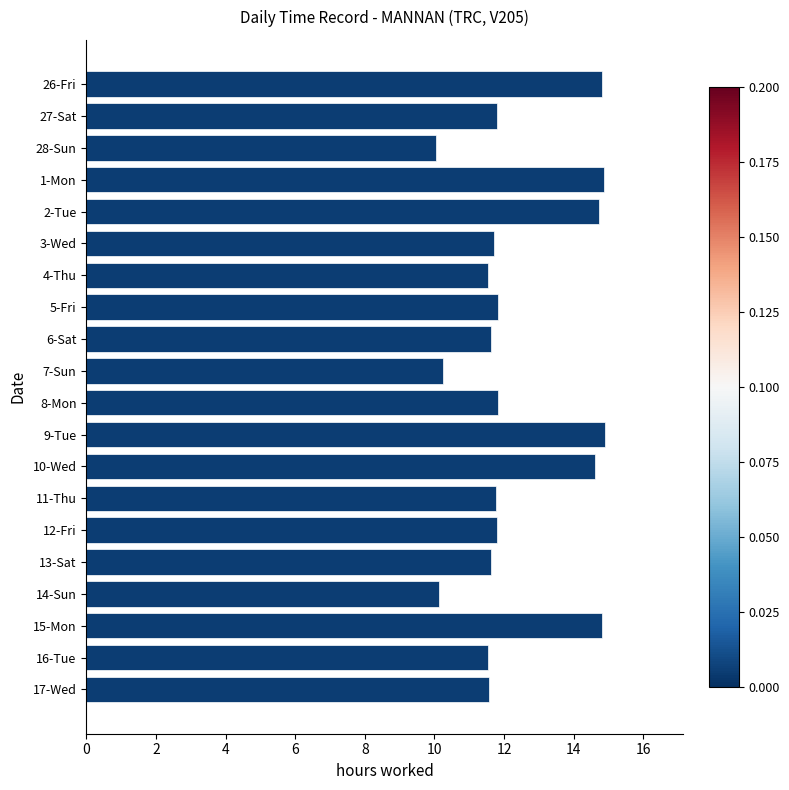

What is the difference between the second highest and minimum values?

4.8